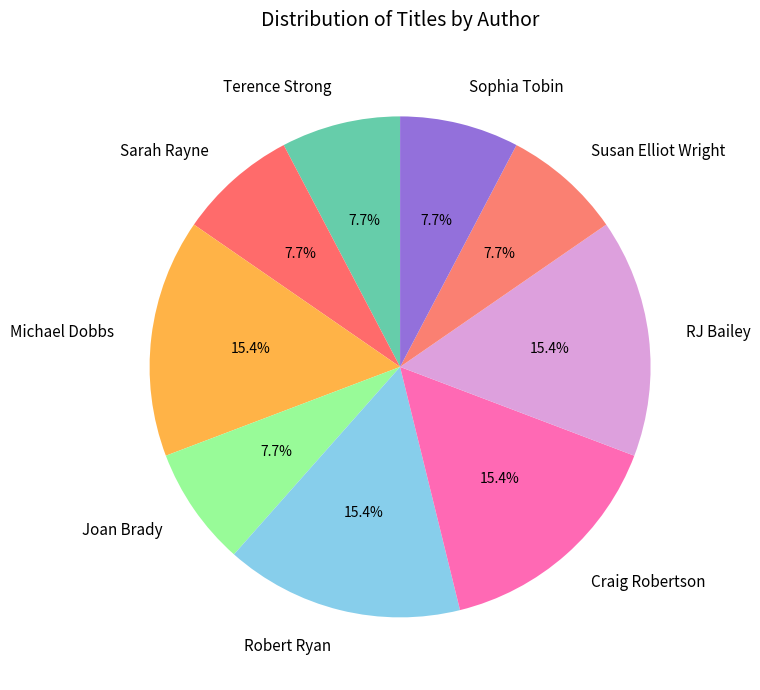

The Robert Ryan slice represents 22% of the pie. True or false?

False